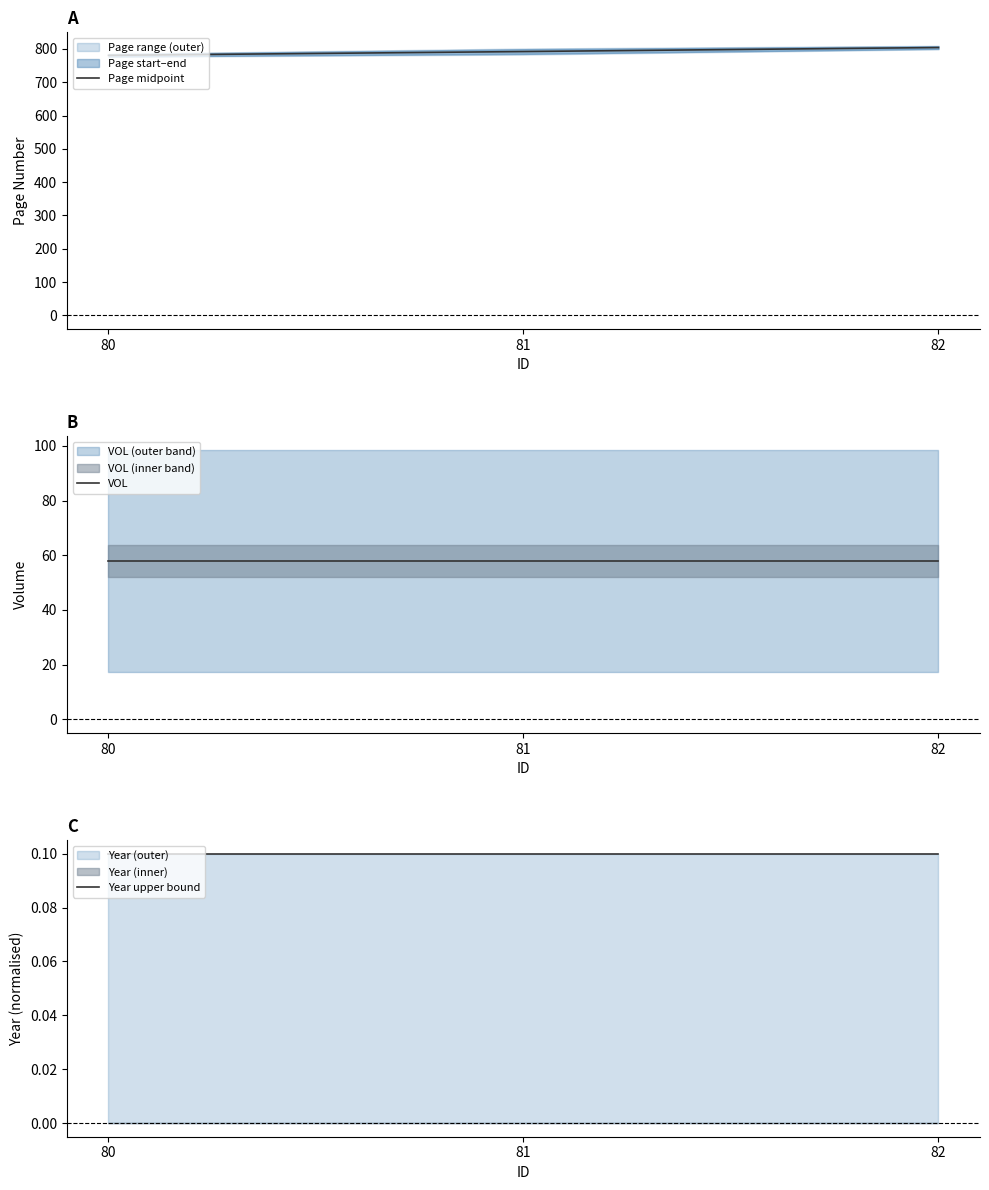

Between 81 and 80, which is larger?

81